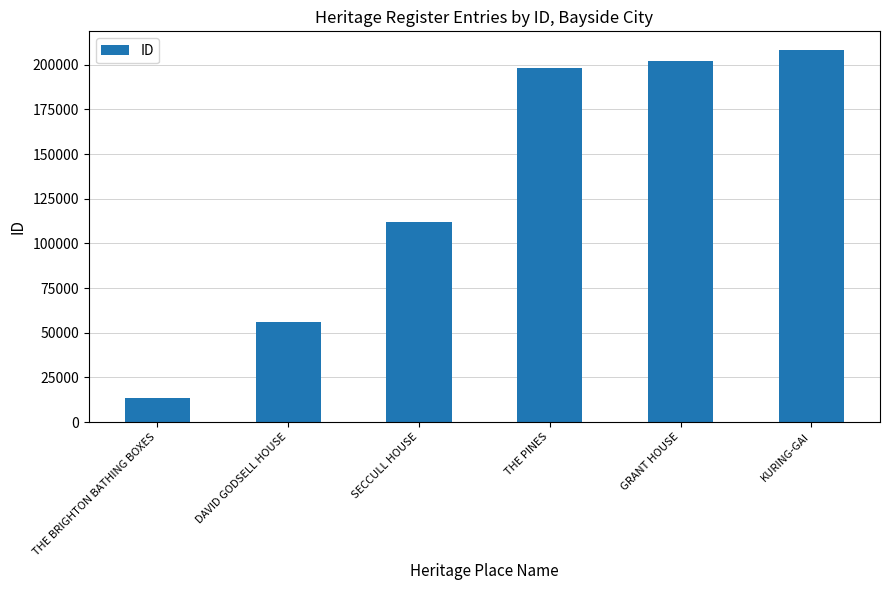

How many categories are shown in the chart?

6